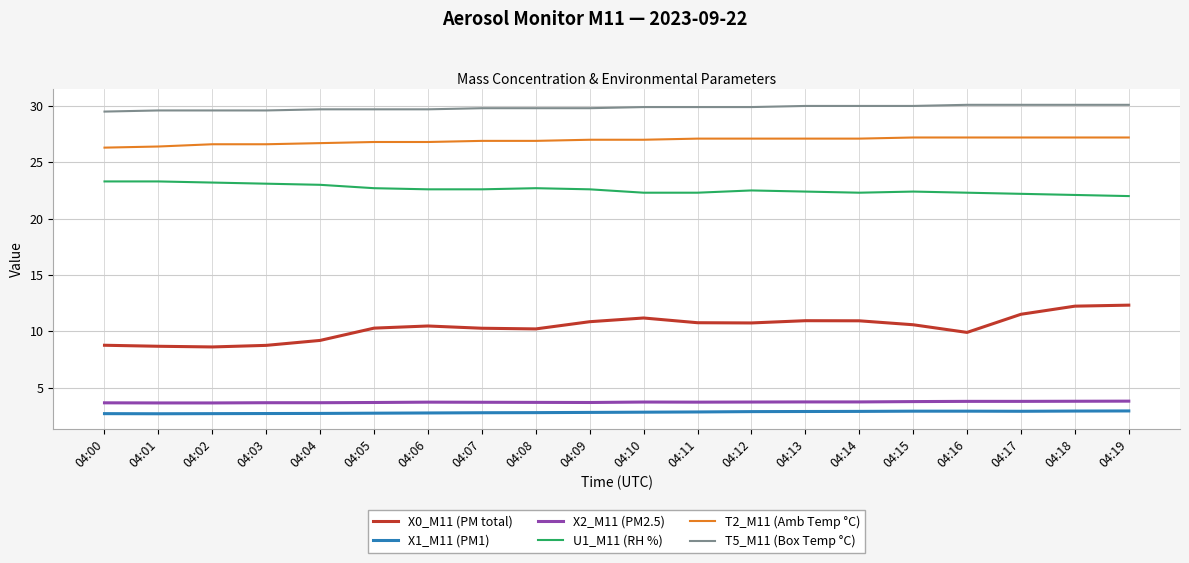

At 04:14, list the series in order from largest to smallest.

T5_M11 (Box Temp °C), T2_M11 (Amb Temp °C), U1_M11 (RH %), X0_M11 (PM total), X2_M11 (PM2.5), X1_M11 (PM1)